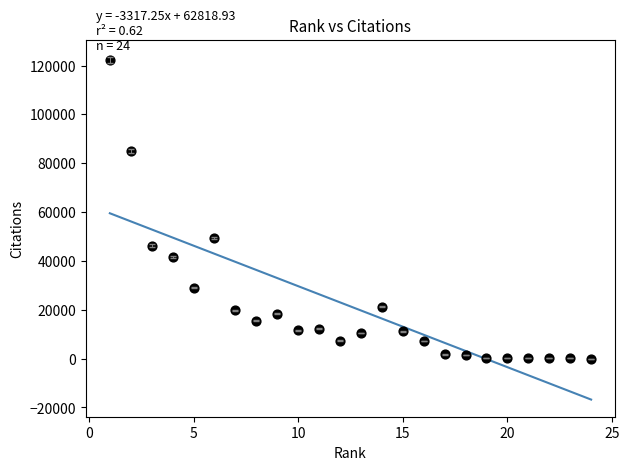

What Y value in the scatter plot is closest to 61192?

49279